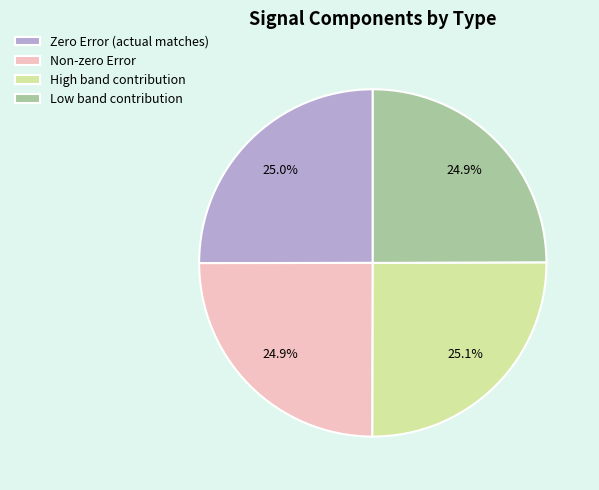

How much of the chart is everything except Zero Error (actual matches)?

75.0%